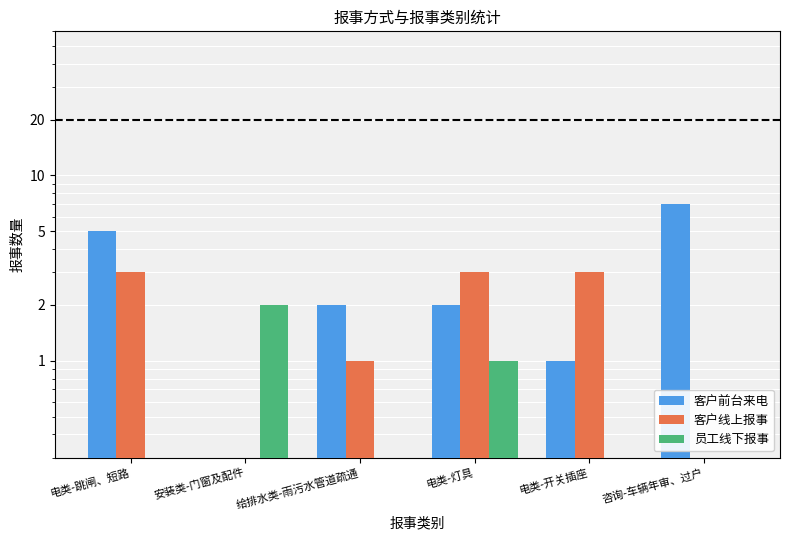

At which label does 员工线下报事 reach its peak?

安装类-门窗及配件